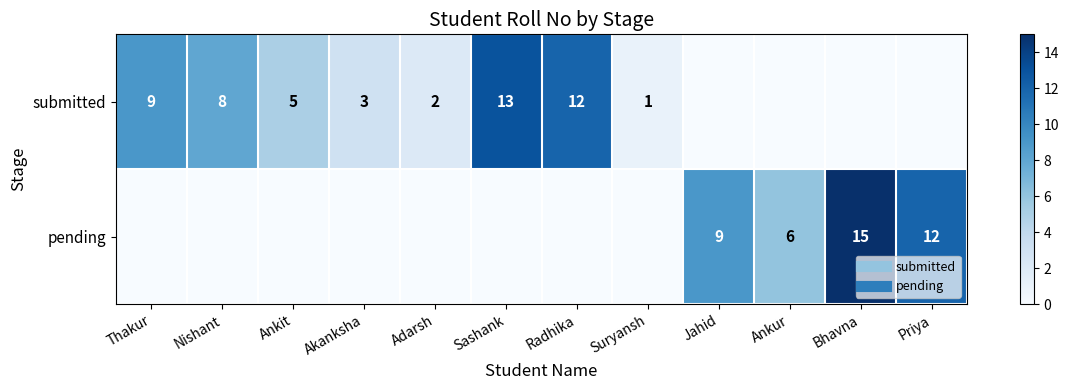

At how many categories does at least one series exceed 8?

6